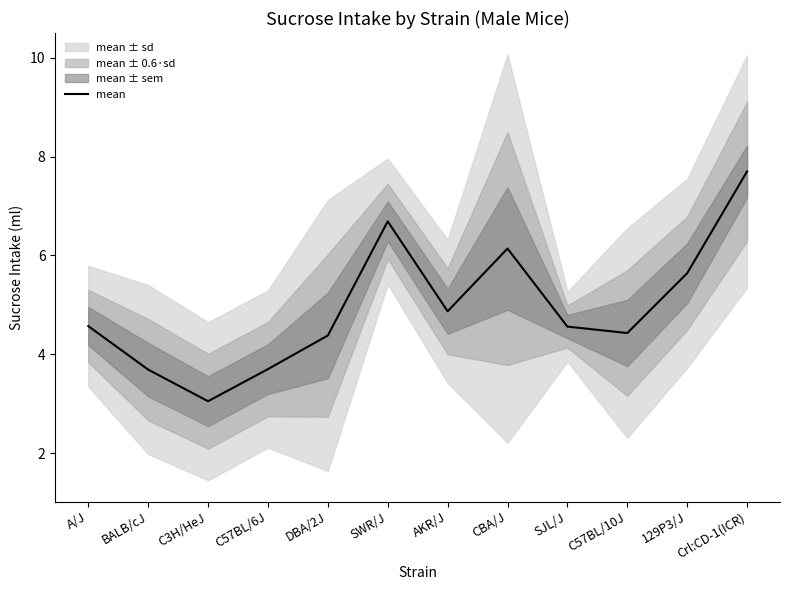

Is it true that the value at BALB/cJ is 5.2?

False